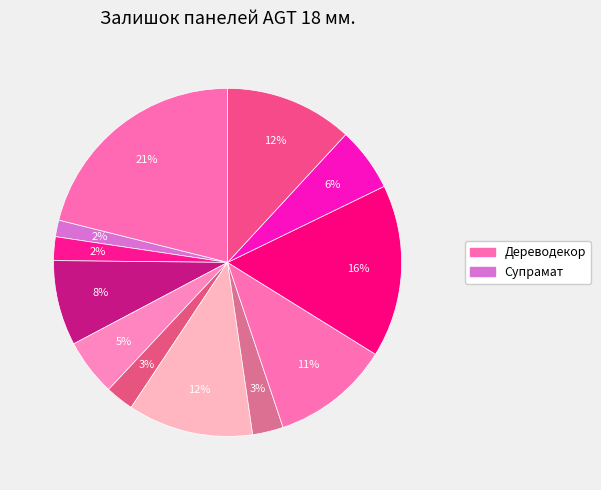

How many segments does this pie chart have?

12